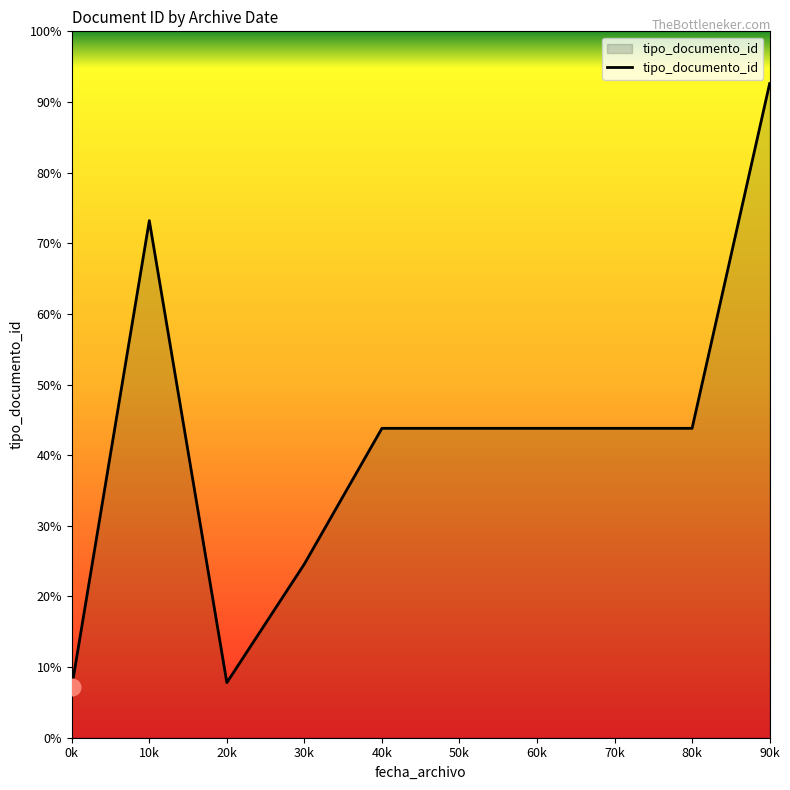

Where does the data first go above 219?

10k